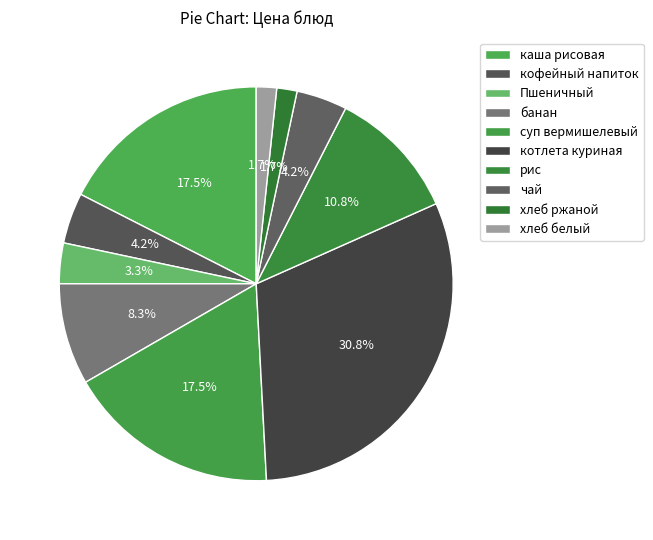

True or false: банан accounts for 15% of the total.

False